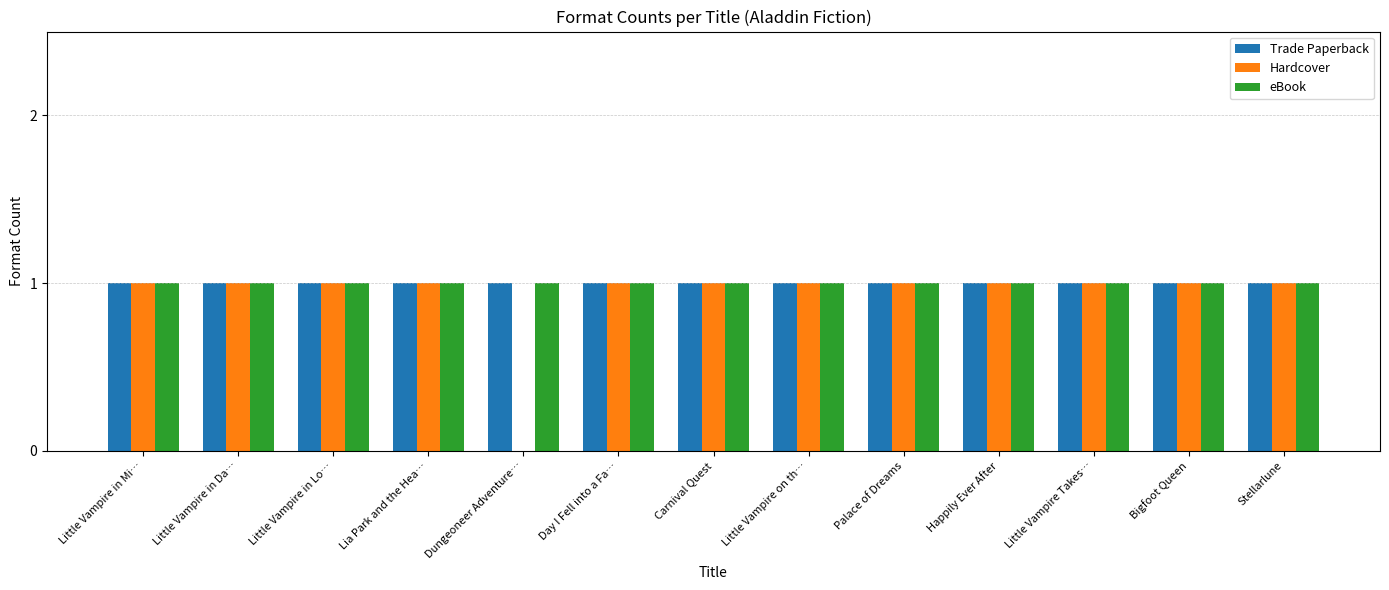

What are all the series names shown in the legend?

Trade Paperback, Hardcover, eBook